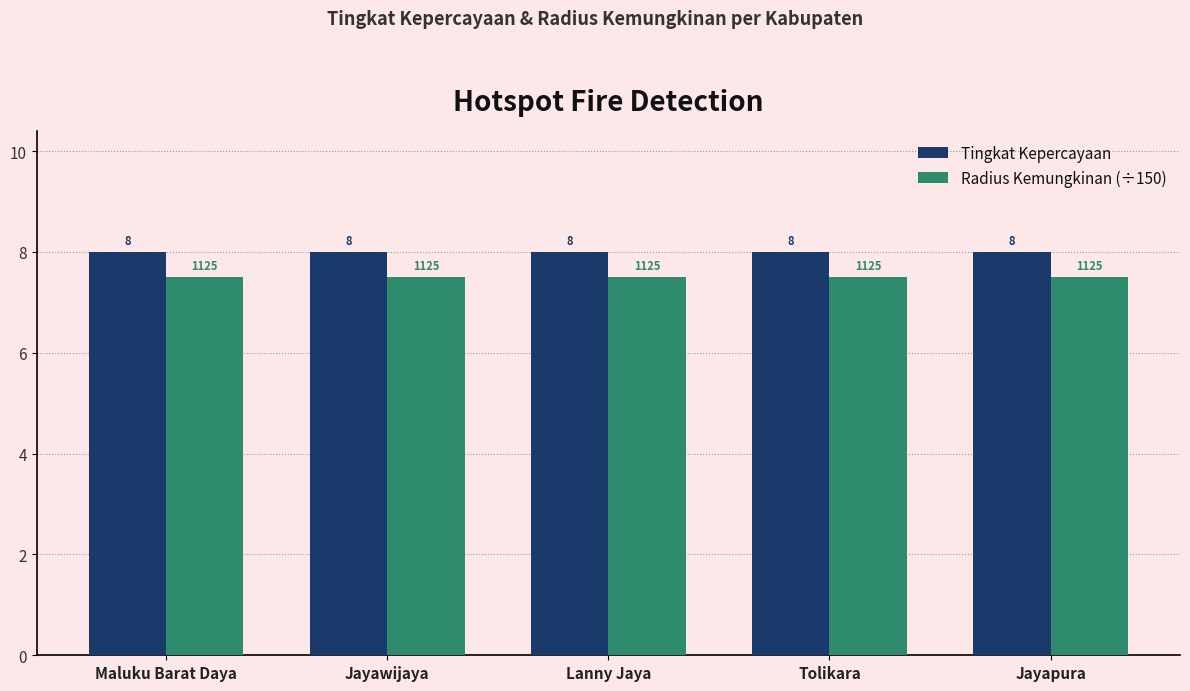

What is the label of the 1st bar from the left?

Maluku Barat Daya